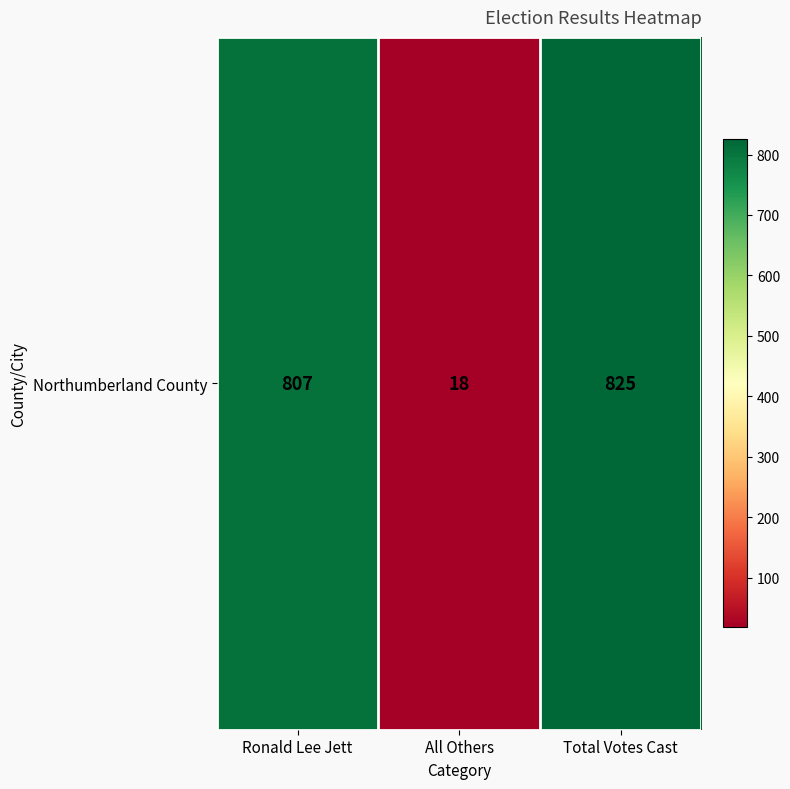

The chart shows a value of 195 at Total Votes Cast. True or false?

False